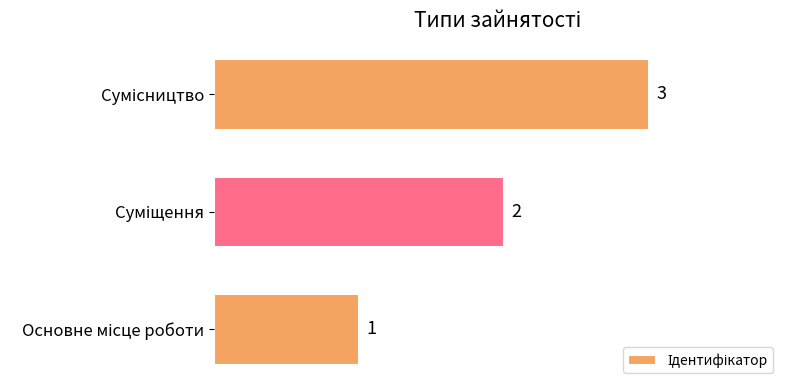

What is the minimum value shown in the chart?

1